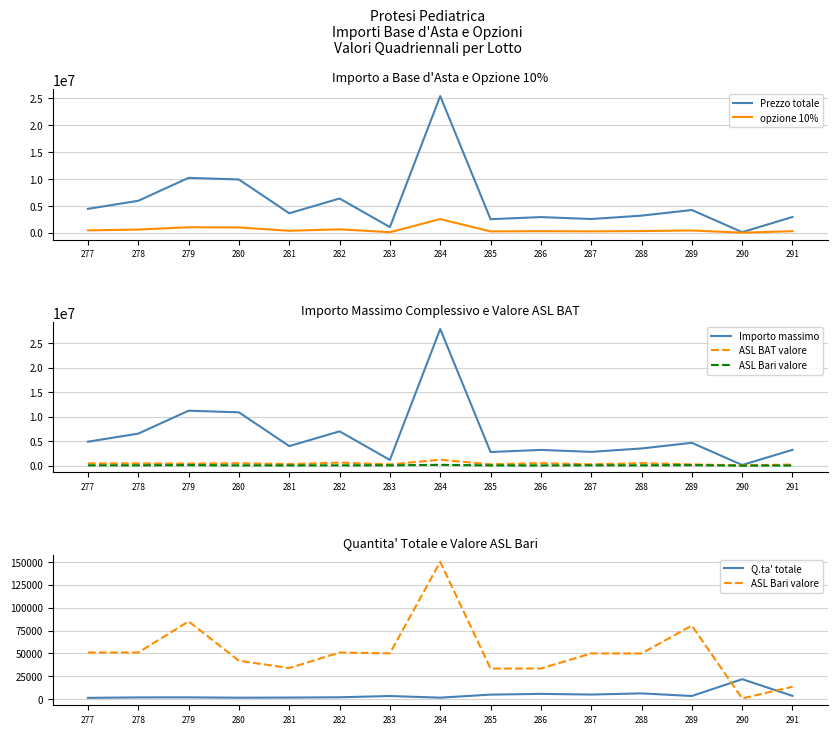

How many interior local valleys does the Q.ta' totale series have?

4